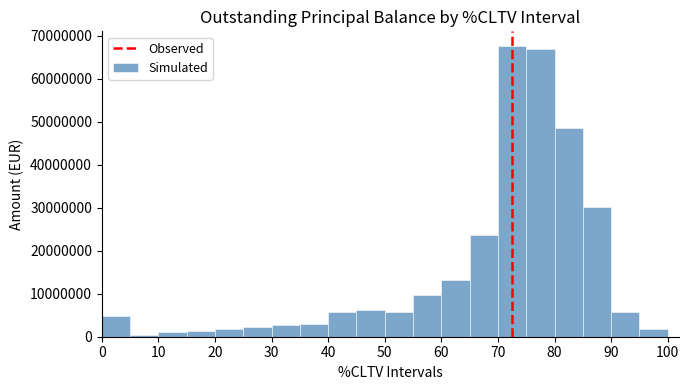

Reading left to right, list every bar in this chart as the range it spans on the x-axis followed by its height. The values are not printed on the chart, so give them approximately, as read against the axis.

0 to 5: 5000000
5 to 10: under 1000000
10 to 15: 1000000
15 to 20: 1000000
20 to 25: 2000000
25 to 30: 2000000
30 to 35: 3000000
35 to 40: 3000000
40 to 45: 6000000
45 to 50: 6000000
50 to 55: 6000000
55 to 60: 10000000
60 to 65: 13000000
65 to 70: 24000000
70 to 75: 68000000
75 to 80: 67000000
80 to 85: 48000000
85 to 90: 30000000
90 to 95: 6000000
95 to 100: 2000000